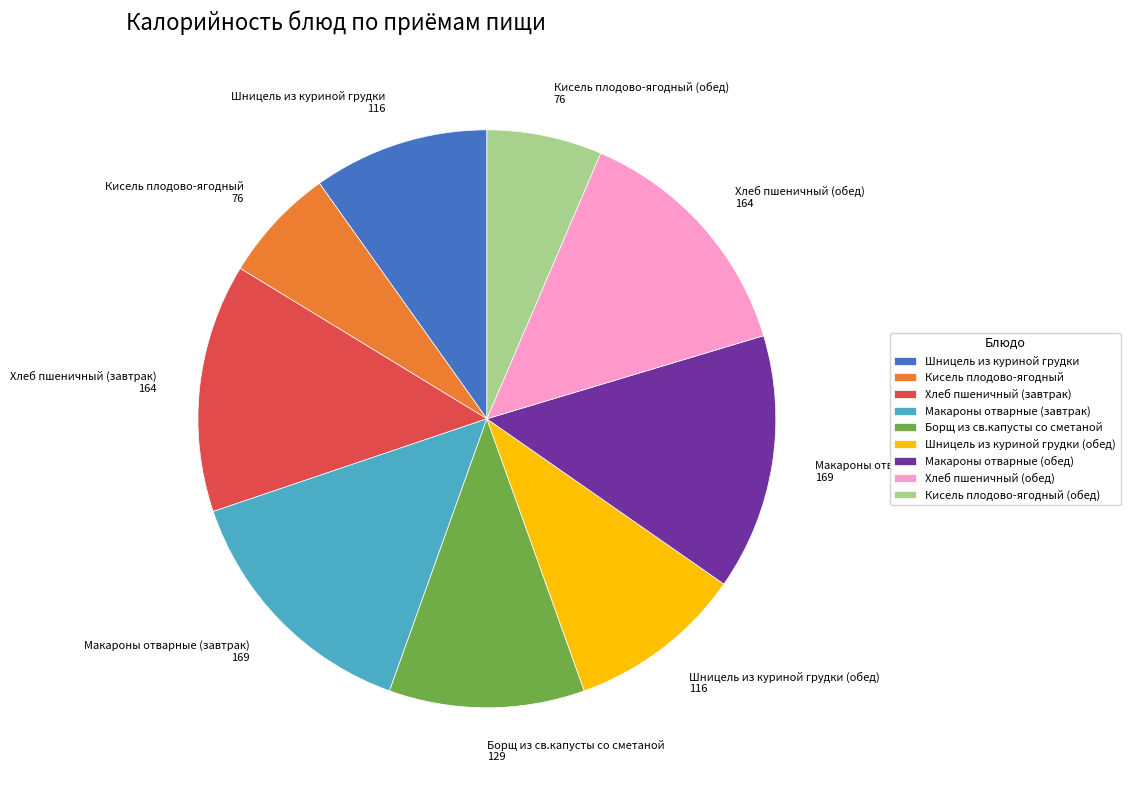

How many slices are in this pie chart?

9